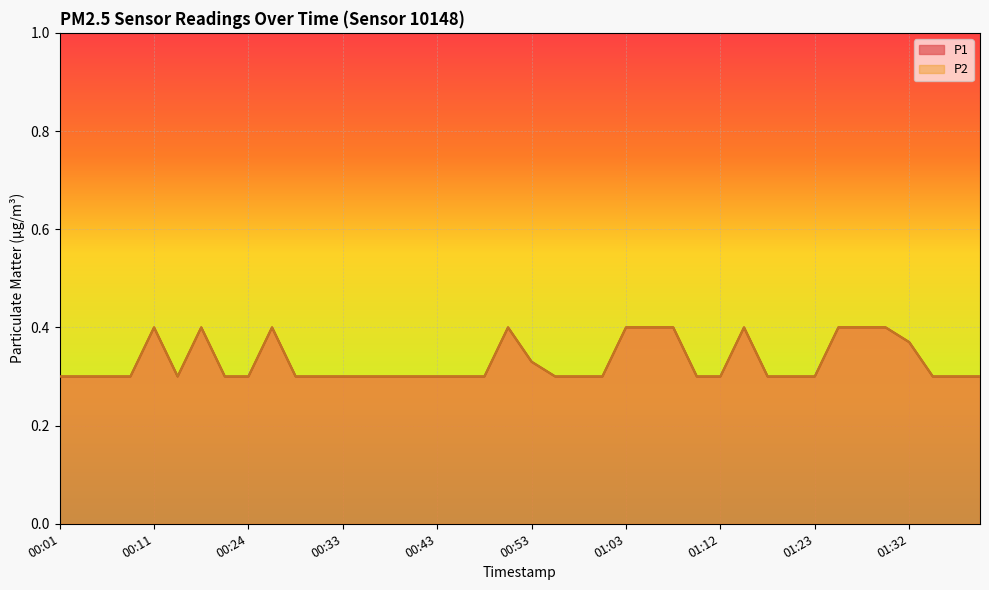

True or false: P2 and P1 intersect in this chart.

False